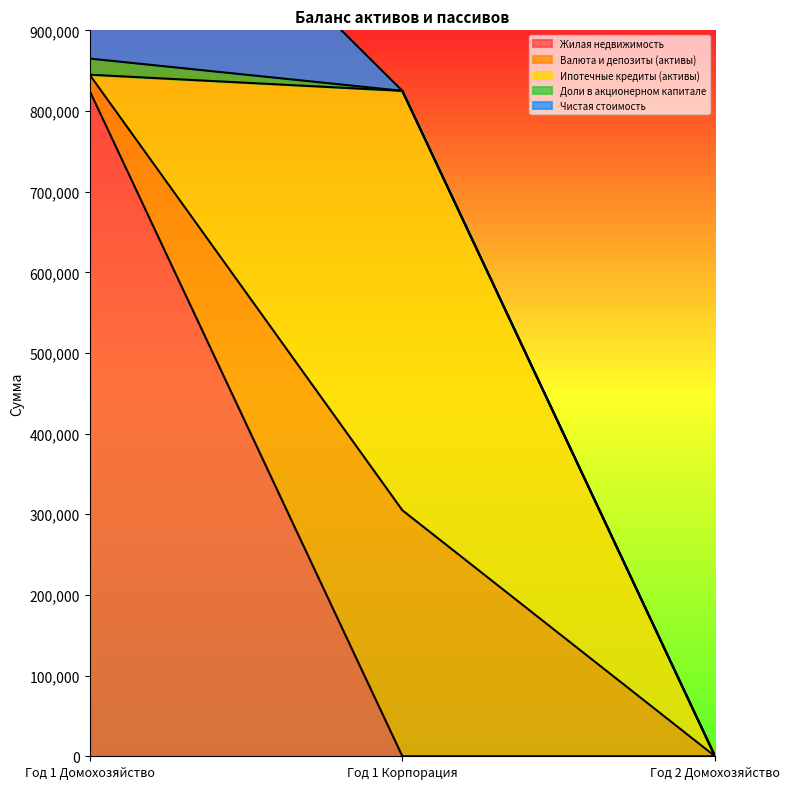

What are all the series names shown in the legend?

Жилая недвижимость, Валюта и депозиты (активы), Ипотечные кредиты (активы), Доли в акционерном капитале, Чистая стоимость